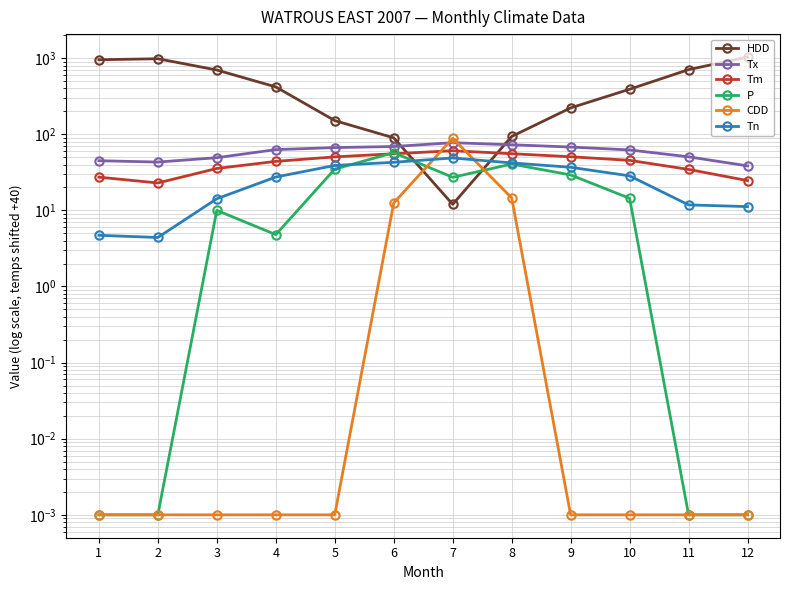

The P series shows 0.0 at 1. True or false?

False